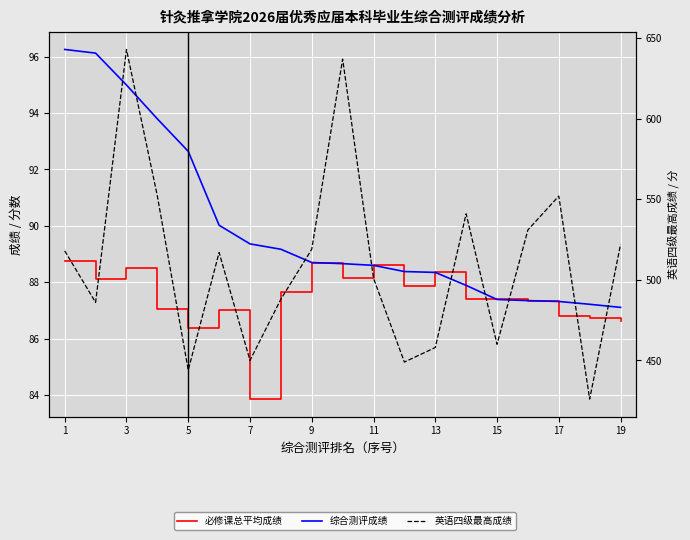

True or false: 必修课总平均成绩 has a value of 53.8 at 3.

False